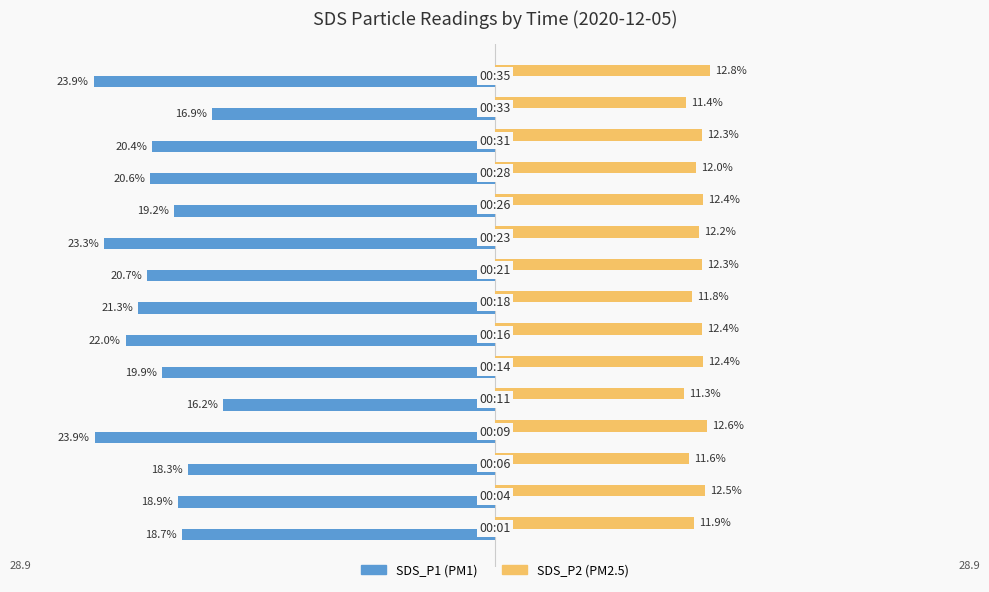

The value of SDS_P2 at 8 is 6.0. True or false?

False